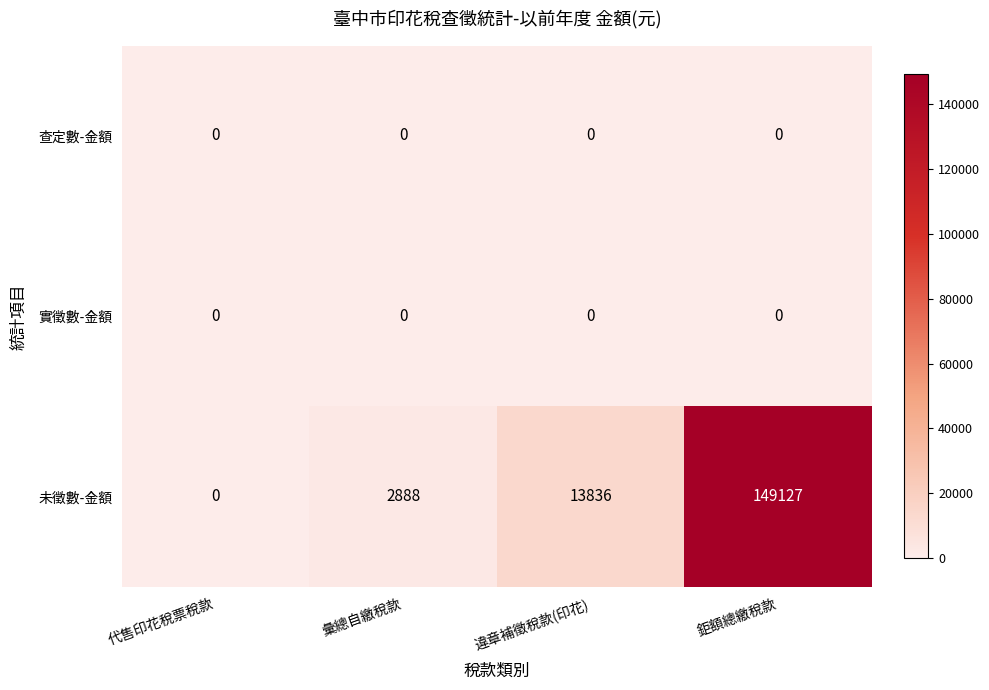

Reading left to right, transcribe all the data shown in this chart.

查定數-金額: 代售印花稅票稅款=0	彙總自繳稅款=0	違章補徵稅款(印花)=0	鉅額總繳稅款=0
實徵數-金額: 代售印花稅票稅款=0	彙總自繳稅款=0	違章補徵稅款(印花)=0	鉅額總繳稅款=0
未徵數-金額: 代售印花稅票稅款=0	彙總自繳稅款=2888	違章補徵稅款(印花)=13836	鉅額總繳稅款=149127